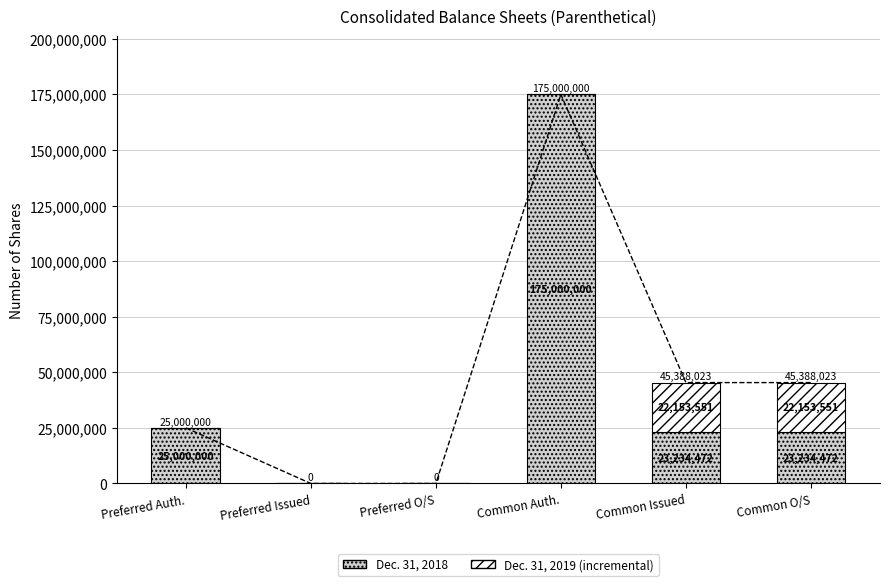

At which label is Dec. 31, 2018 closest to 87500000?

Preferred Auth.